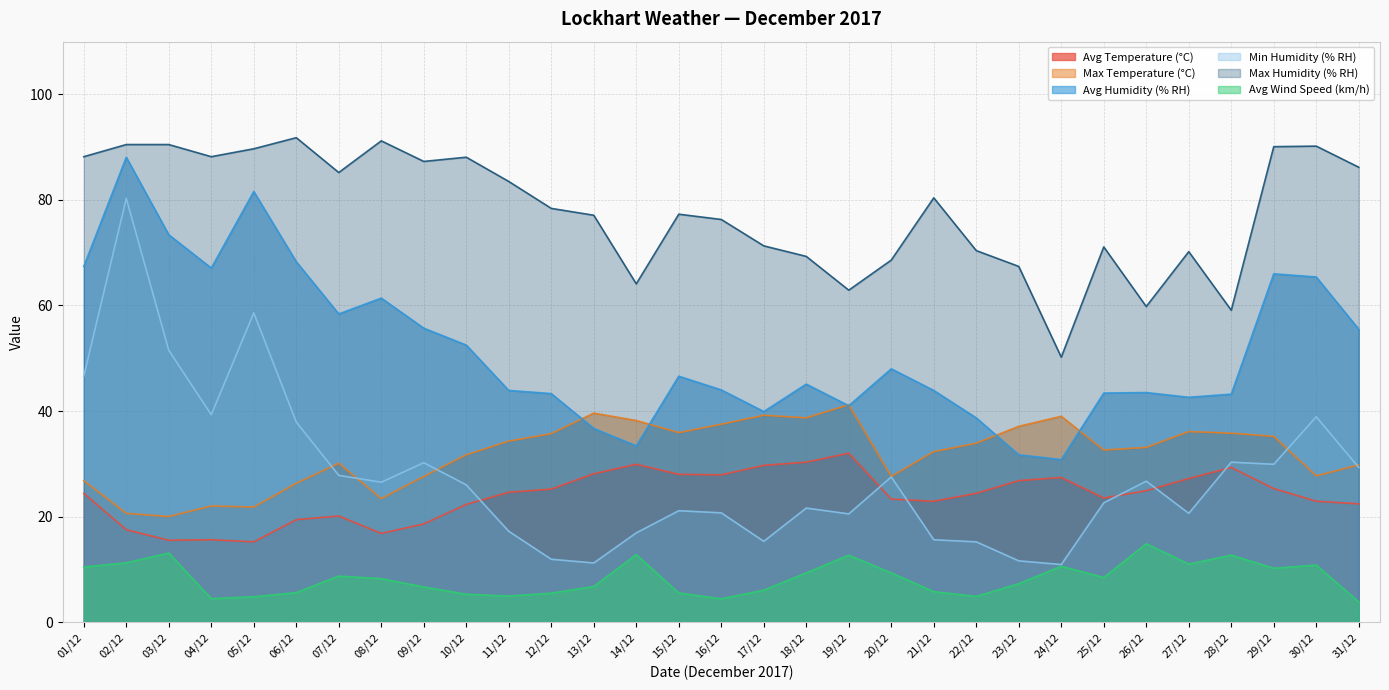

In Max Humidity (% RH), how many points are lower than both neighbors (excluding endpoints)?

8